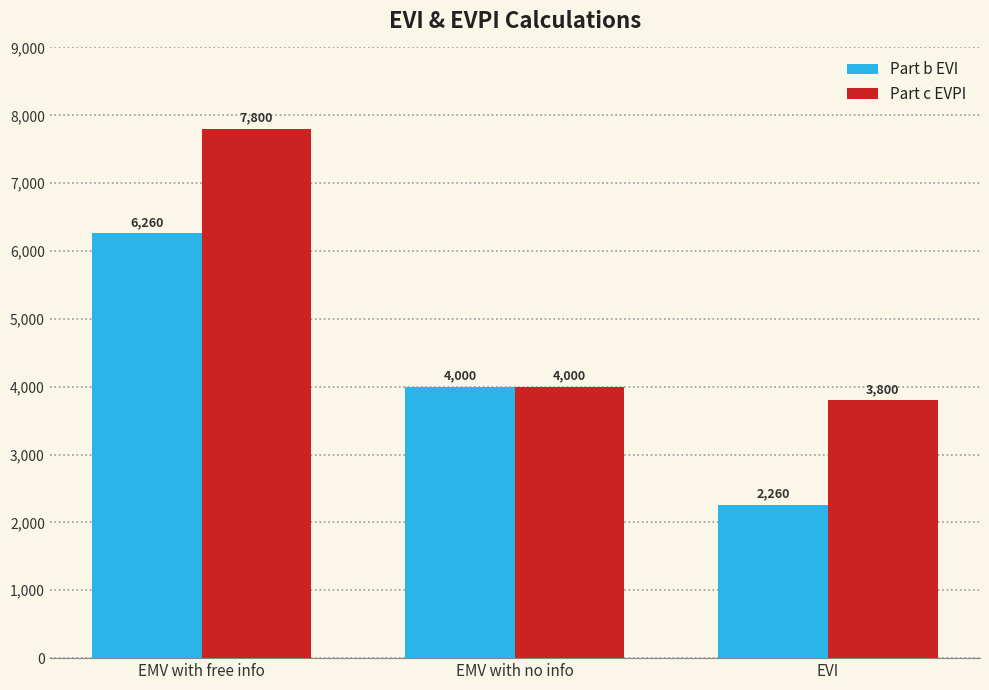

Where is Part b EVI nearest to the value 4260?

EMV with no info